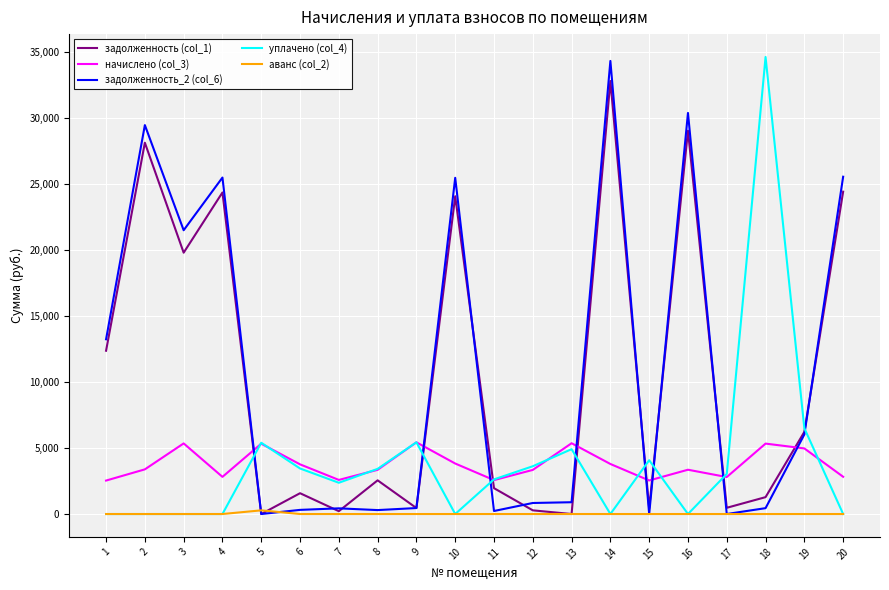

True or false: аванс (col_2) and начислено (col_3) cross at least once.

False